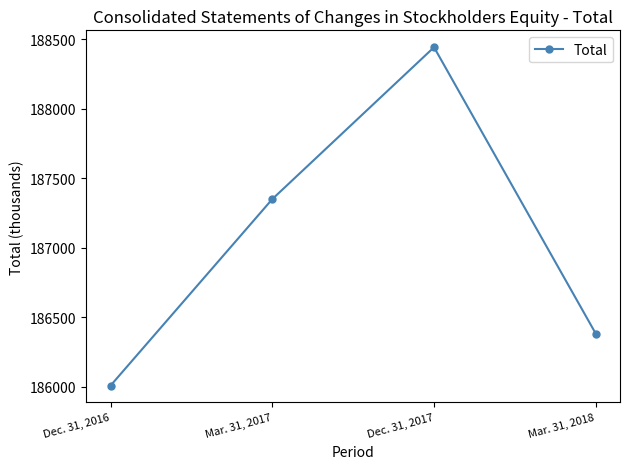

At which category does the chart reach its peak across all series?

Dec. 31, 2017